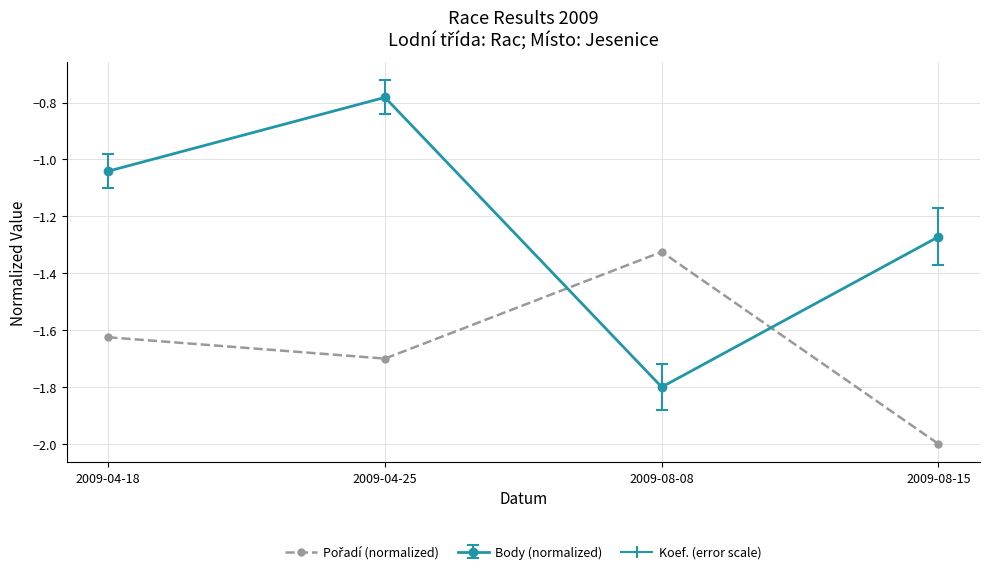

Is it true that Body (normalized) equals -0.3 at 2009-04-25?

False